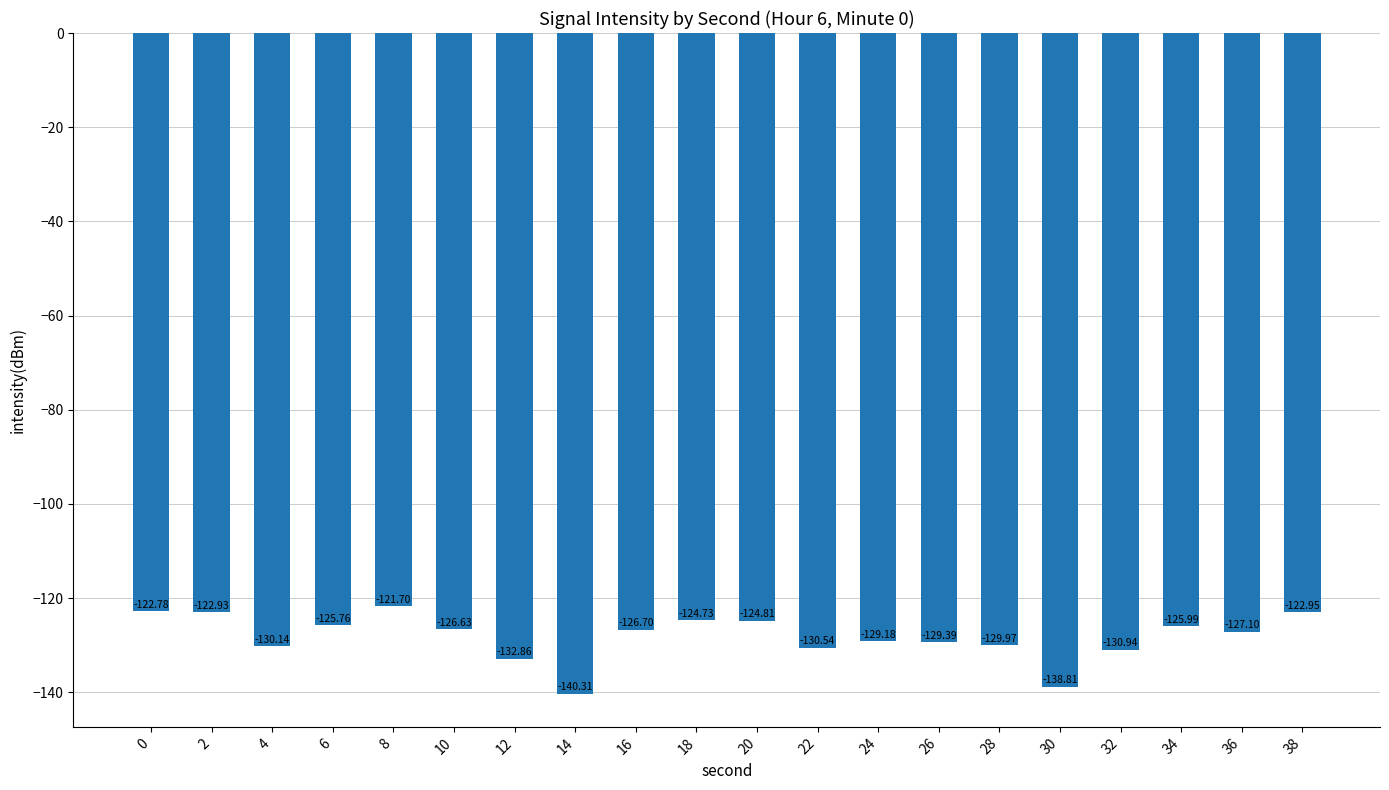

What is the smallest value displayed?

-140.3